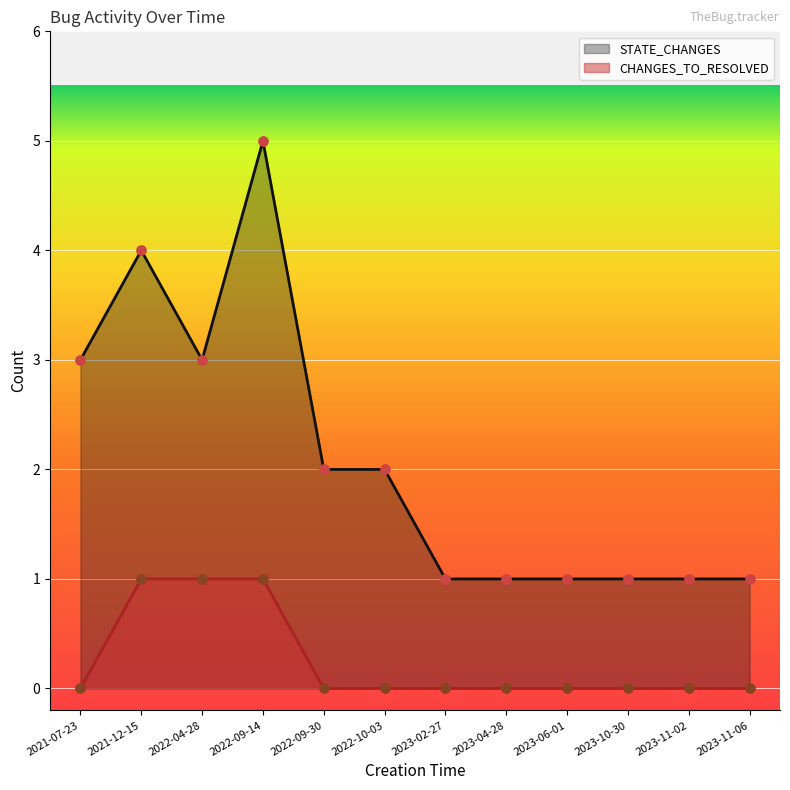

At which category is the sum across all series the highest?

2022-09-14